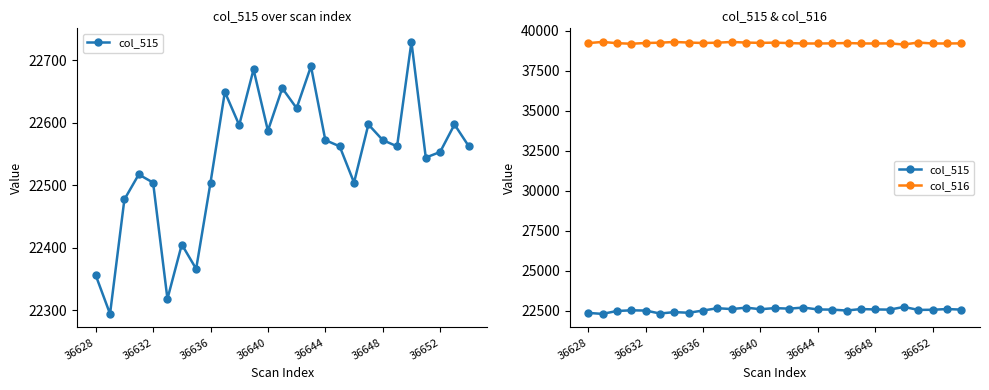

Does the chart display data point markers on the line(s)?

Yes